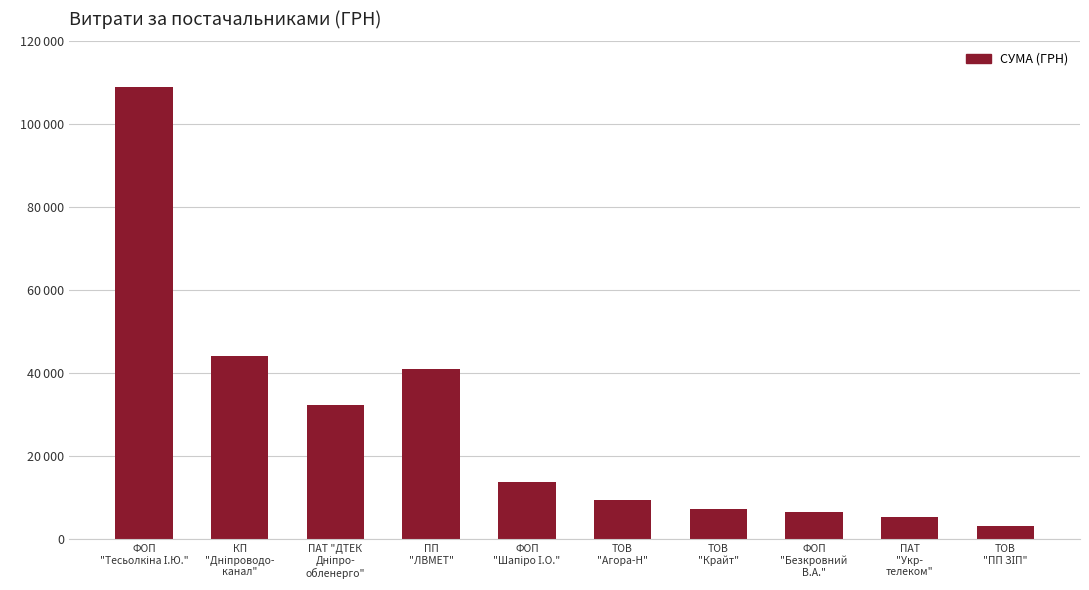

What is the approximate value at ФОП
"Безкровний
В.А."?

6552.0